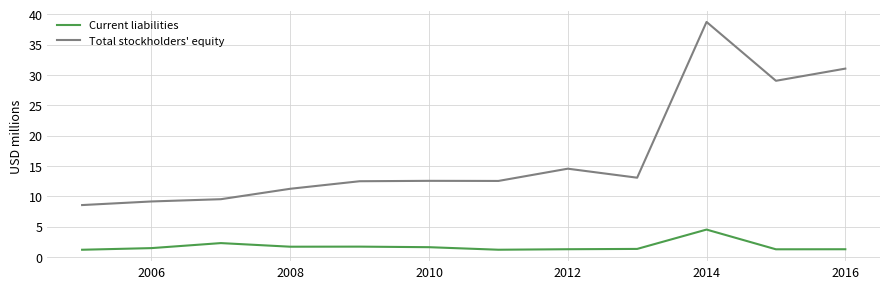

True or false: Current liabilities and Total stockholders' equity cross at least once.

False